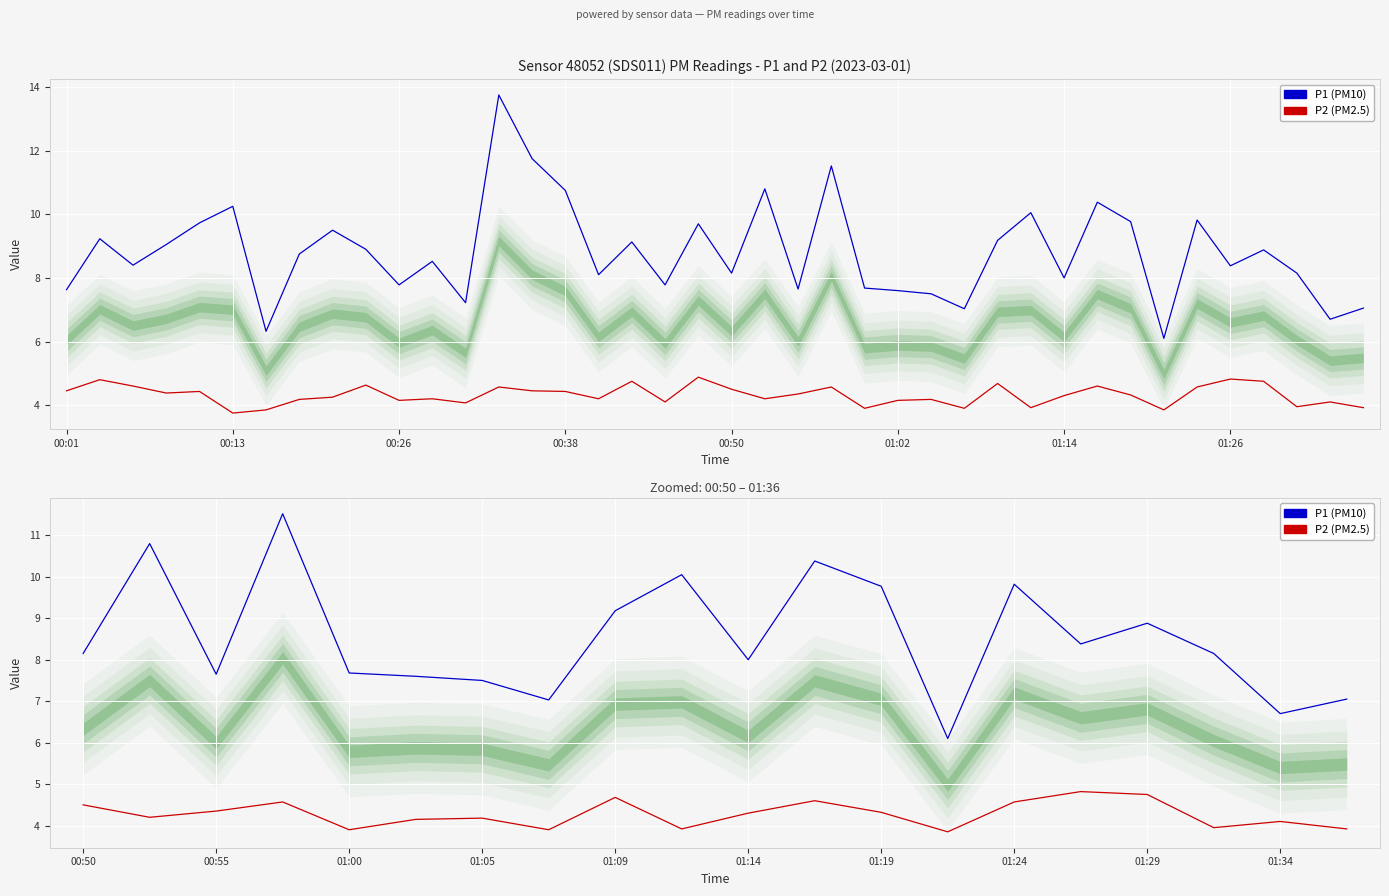

True or false: P1 and P2 intersect in this chart.

False